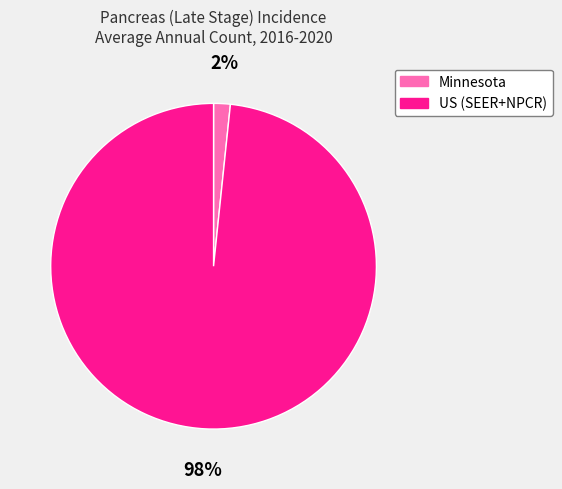

True or false: US (SEER+NPCR) accounts for 91% of the total.

False